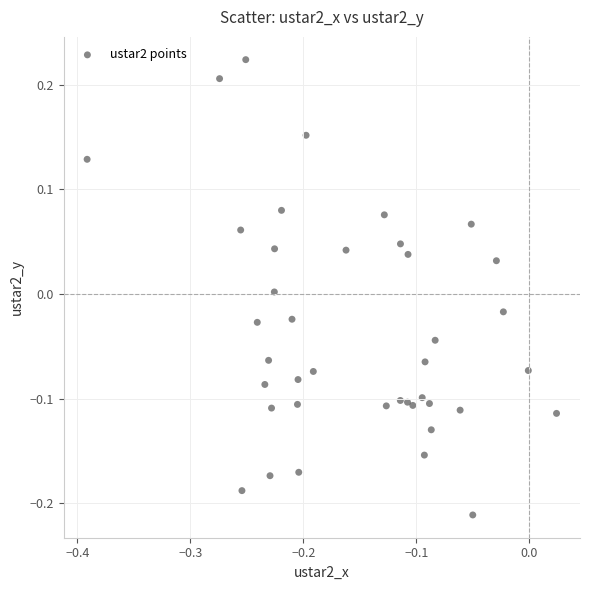

What is the range of X values (max minus min)?

0.4